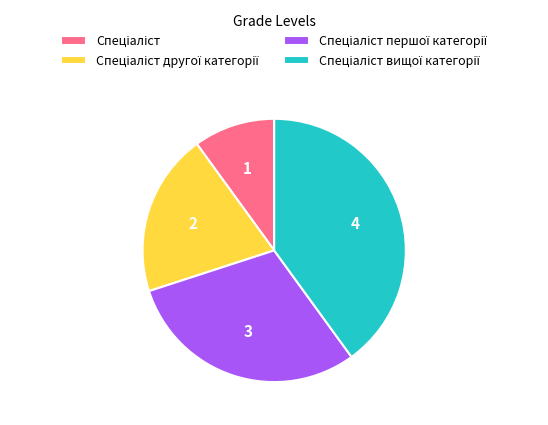

Does any single category account for the majority?

No